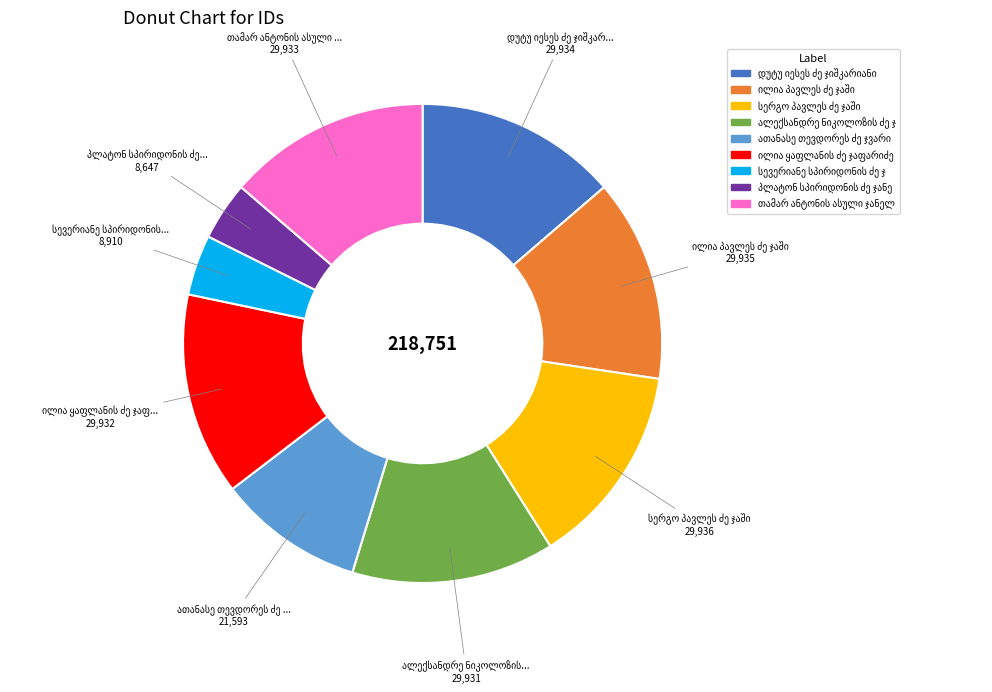

Is there a majority slice in this chart?

No